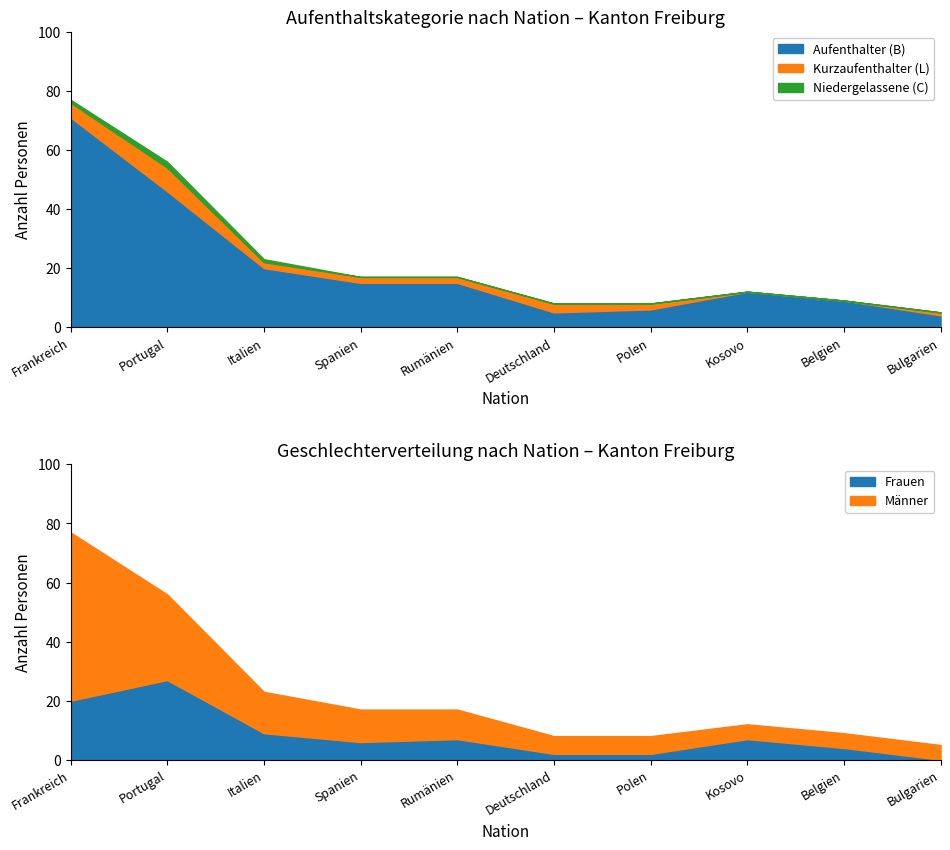

At which category is the sum across all series the highest?

Frankreich